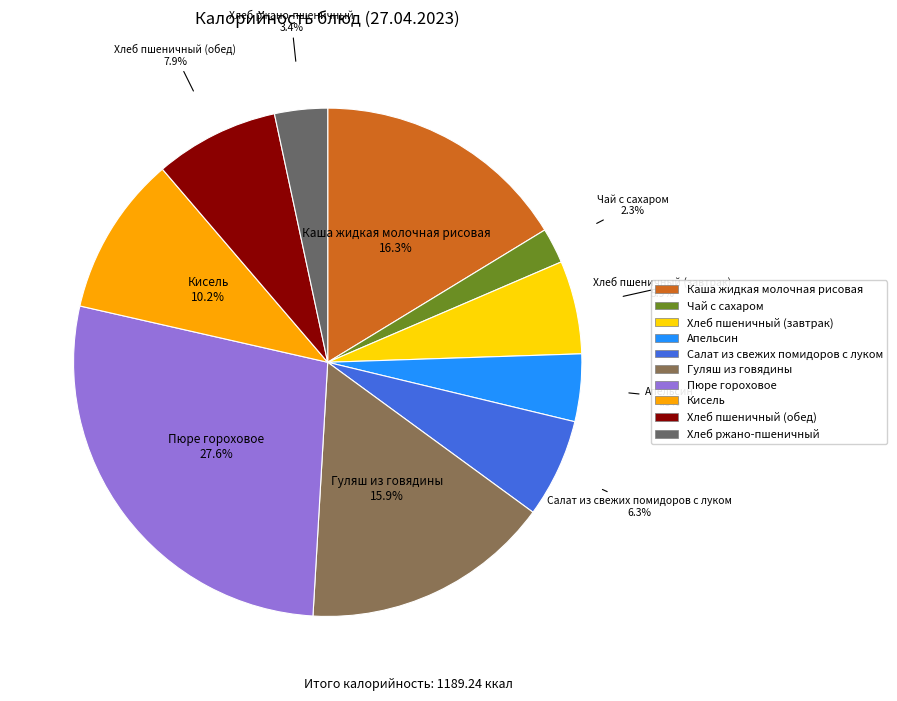

To the nearest percent, what is the difference between the Гуляш из говядины and Хлеб пшеничный (обед) slice percentages?

8%